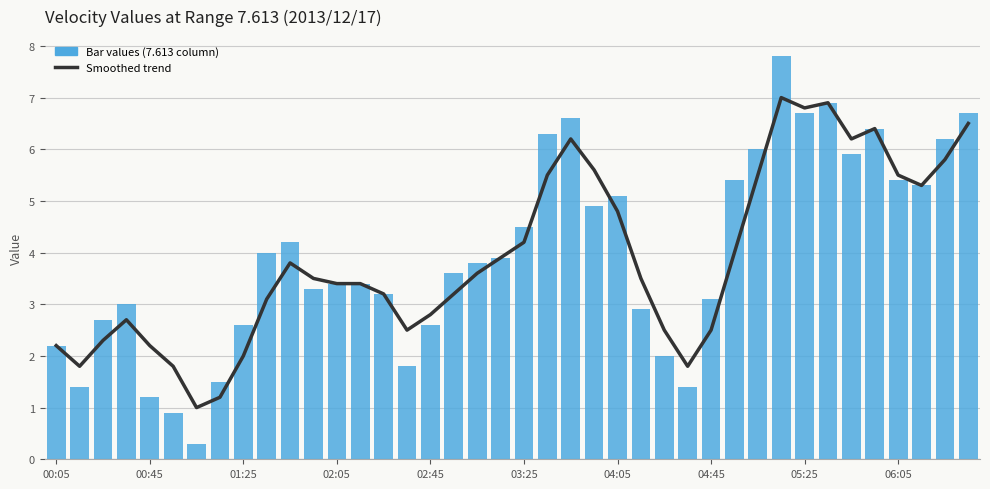

What is the approximate value of Smoothed trend at 04:45?

2.5